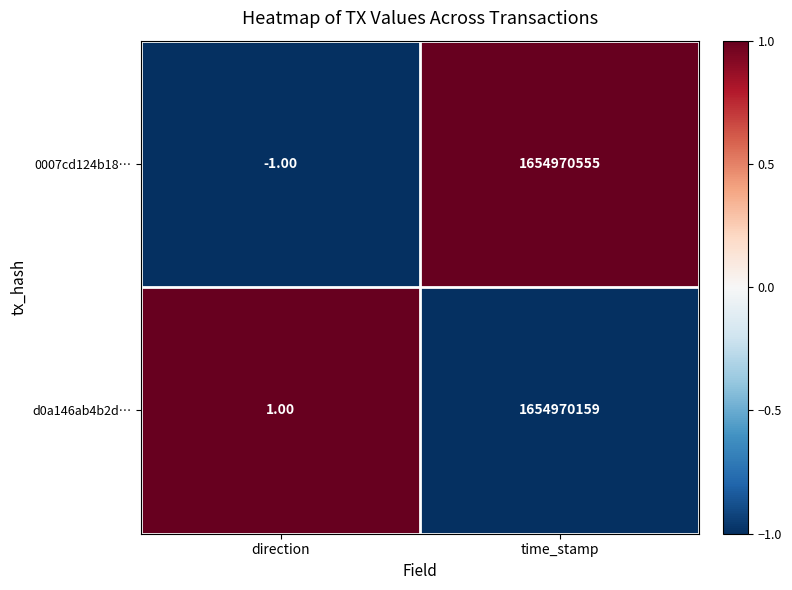

What is the difference between the maximum and minimum values in the 0007cd124b18… series?

1654970556